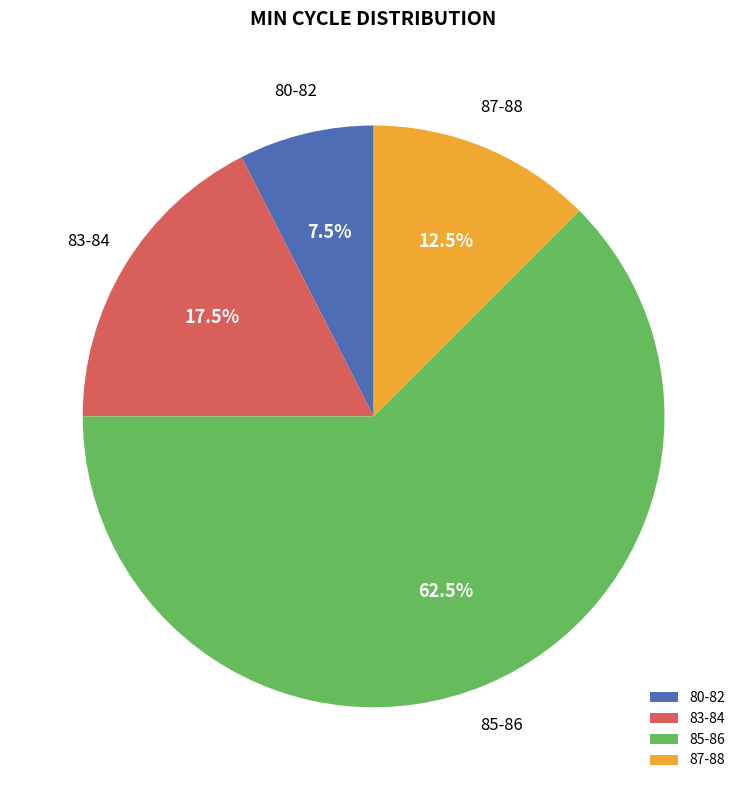

Between 83-84 and 87-88, which is larger?

83-84